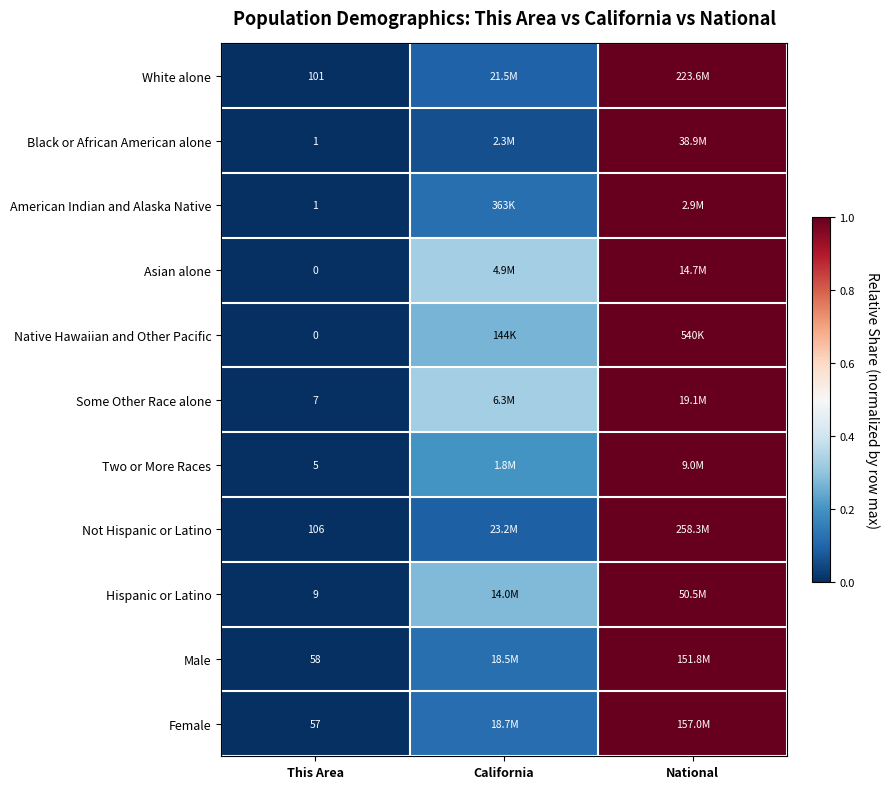

At how many categories does at least one series exceed 0?

3